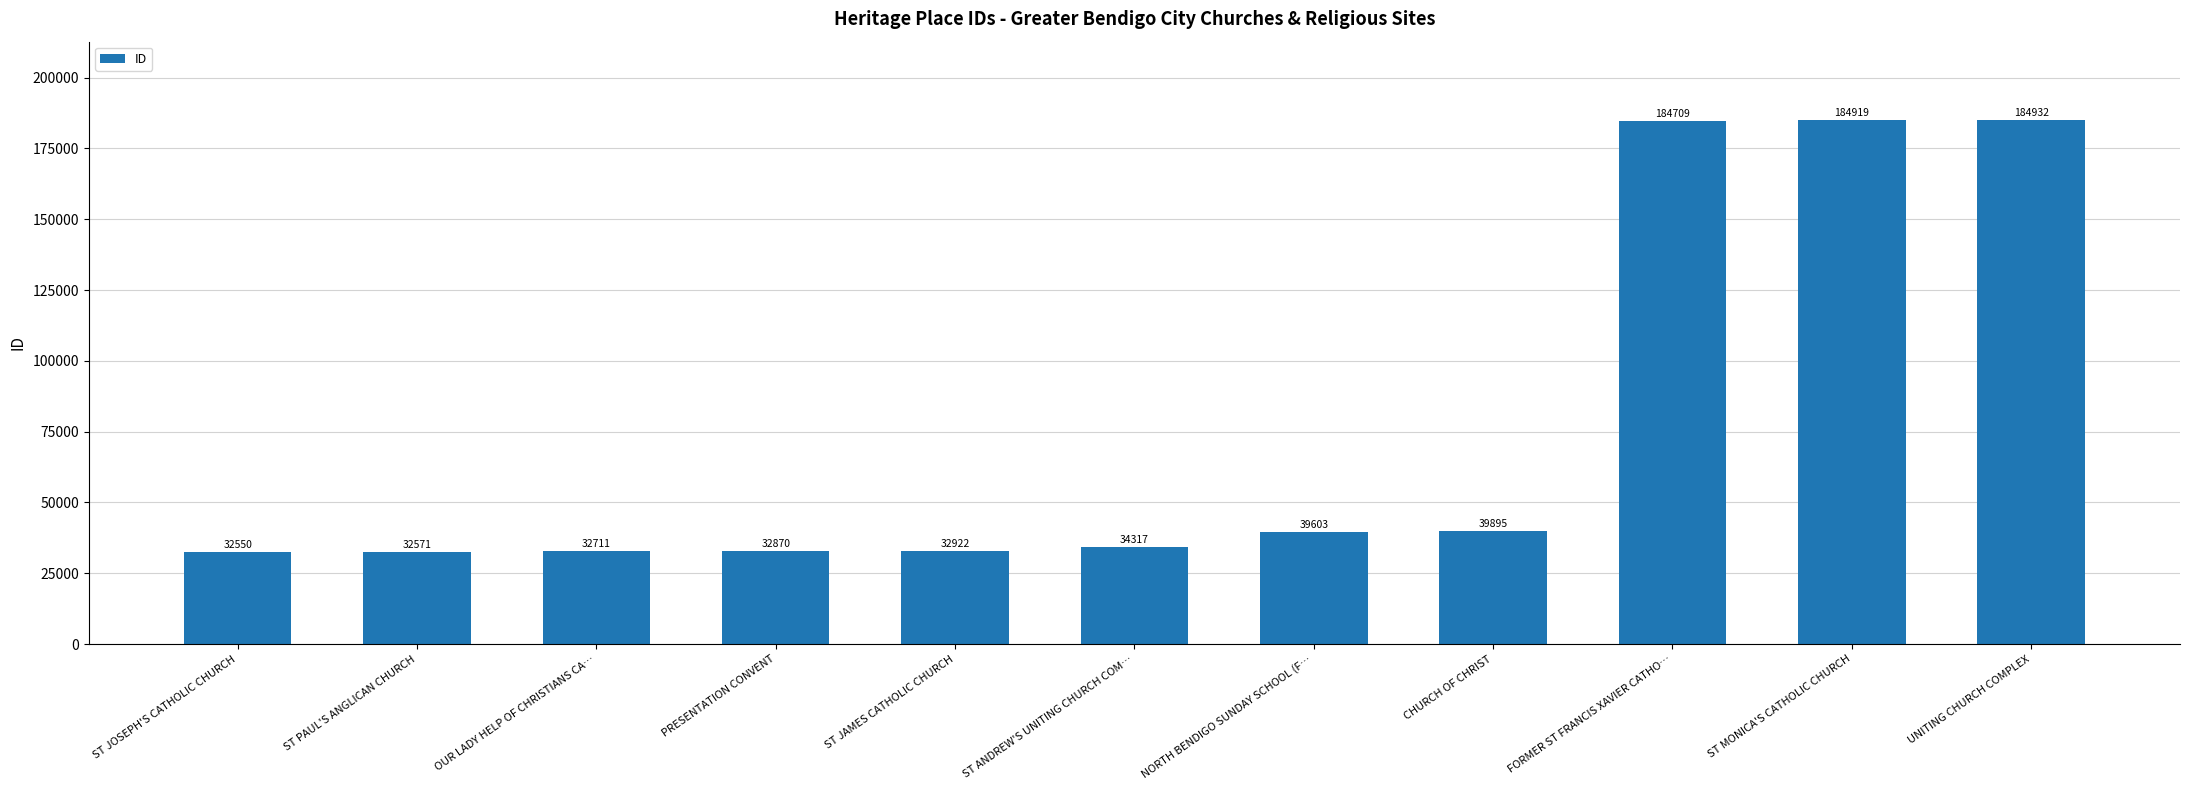

What is the label of the 10th bar from the right?

ST PAUL'S ANGLICAN CHURCH